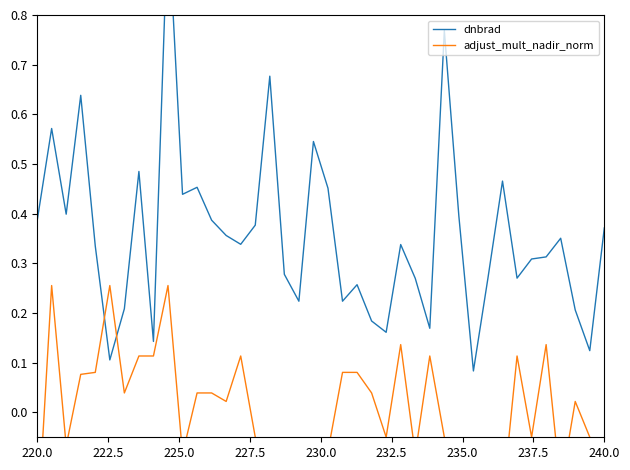

Which category has the lowest value across all series?

220.0